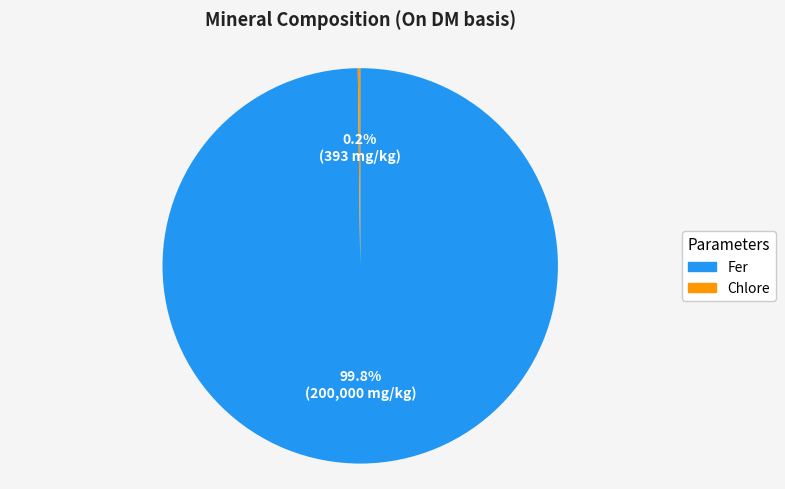

Which slice is the largest?

Fer